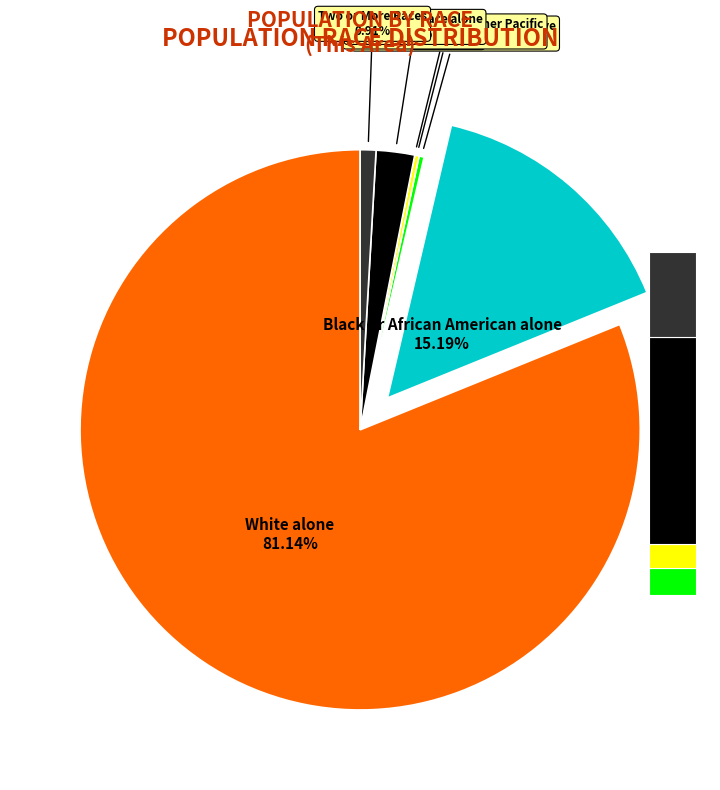

To the nearest percent, what is the difference between the largest and smallest slice percentages?

81%